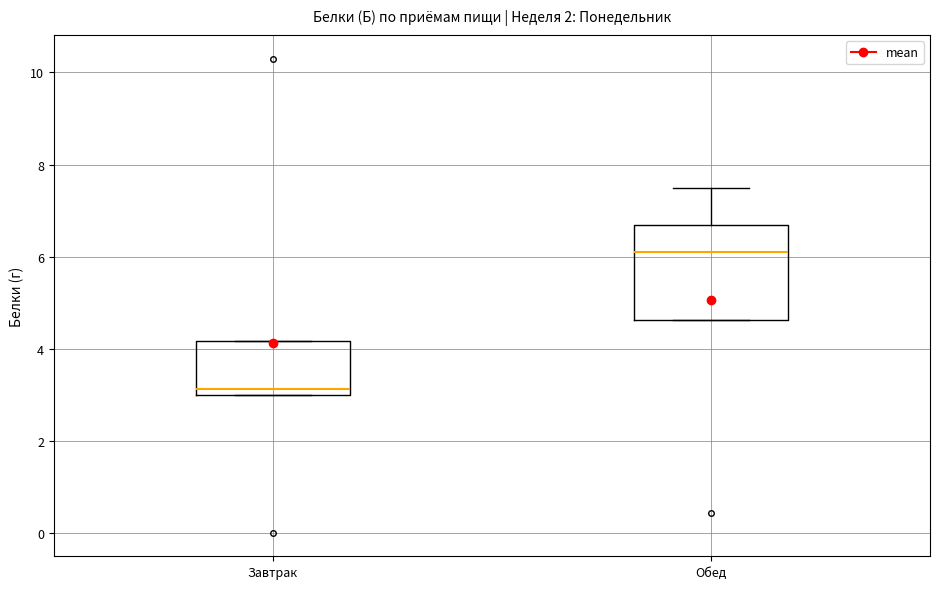

Comparing the boxes themselves (not the whiskers), which one is the tallest?

Обед